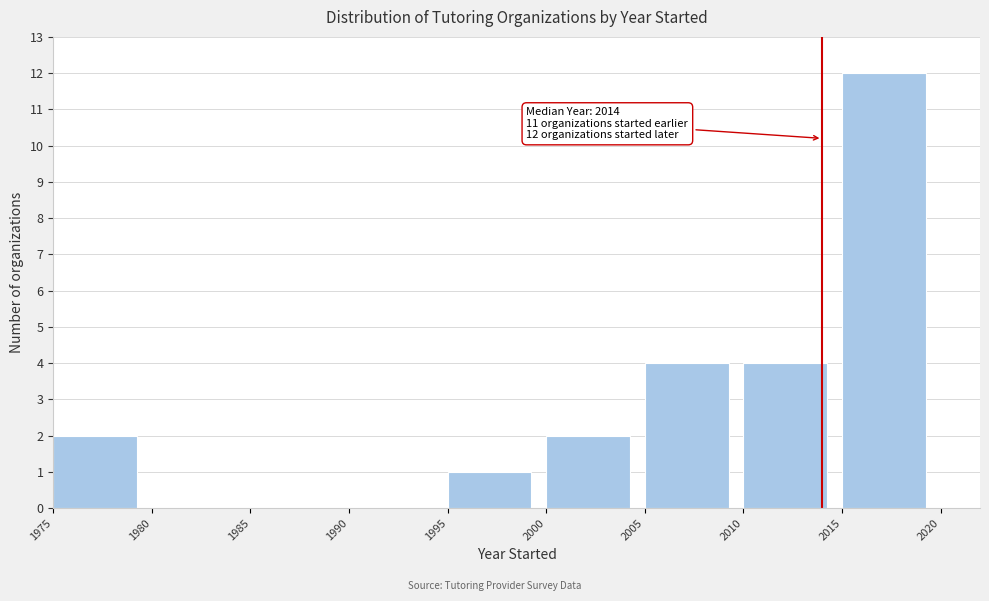

Over which range of the x-axis is the bar tallest?

2015 to 2020